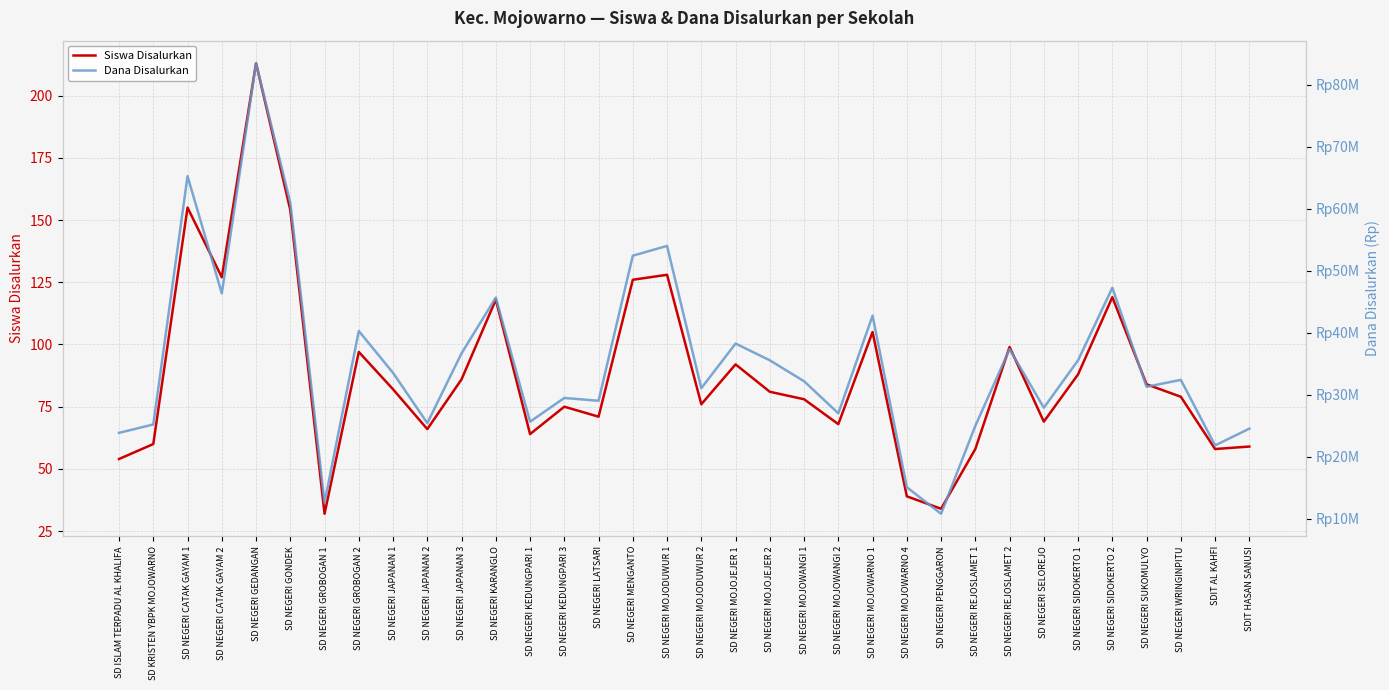

Which series has the widest spread of values?

Dana Disalurkan